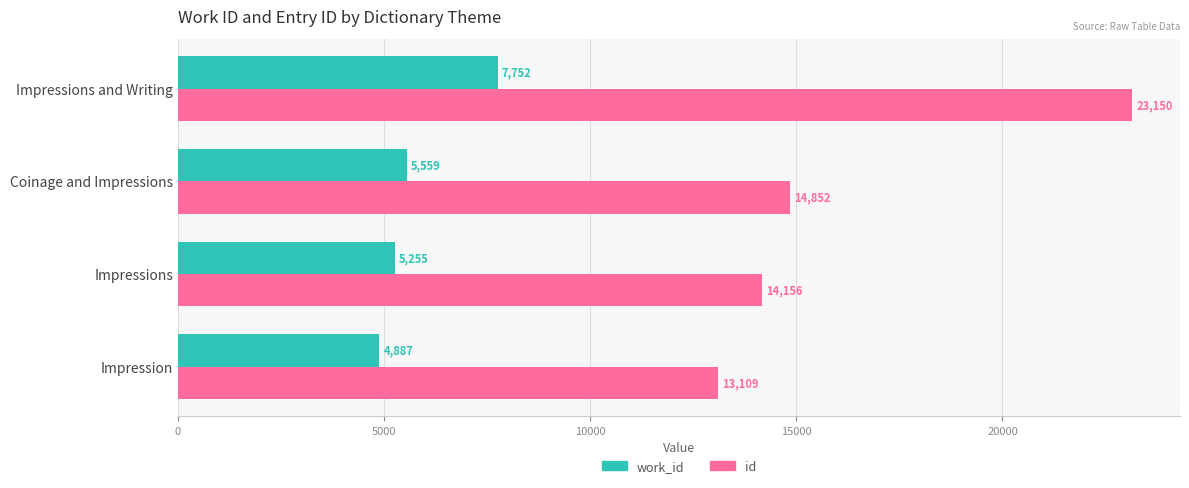

What is the difference between the maximum and minimum values in the work_id series?

2865